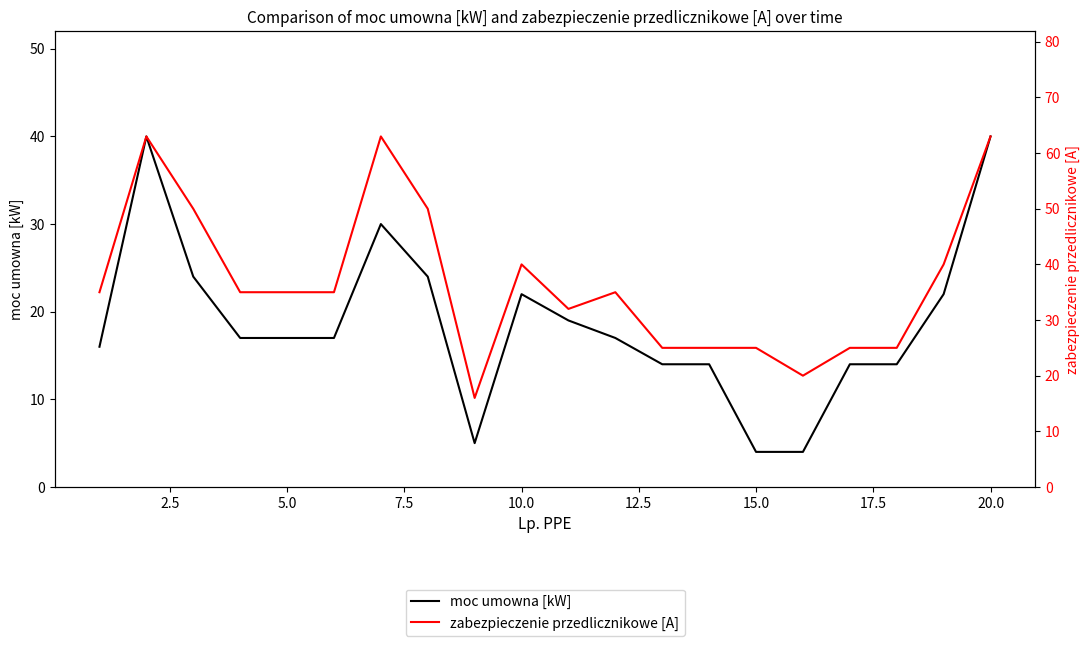

What are all the series names shown in the legend?

moc umowna [kW], zabezpieczenie przedlicznikowe [A]